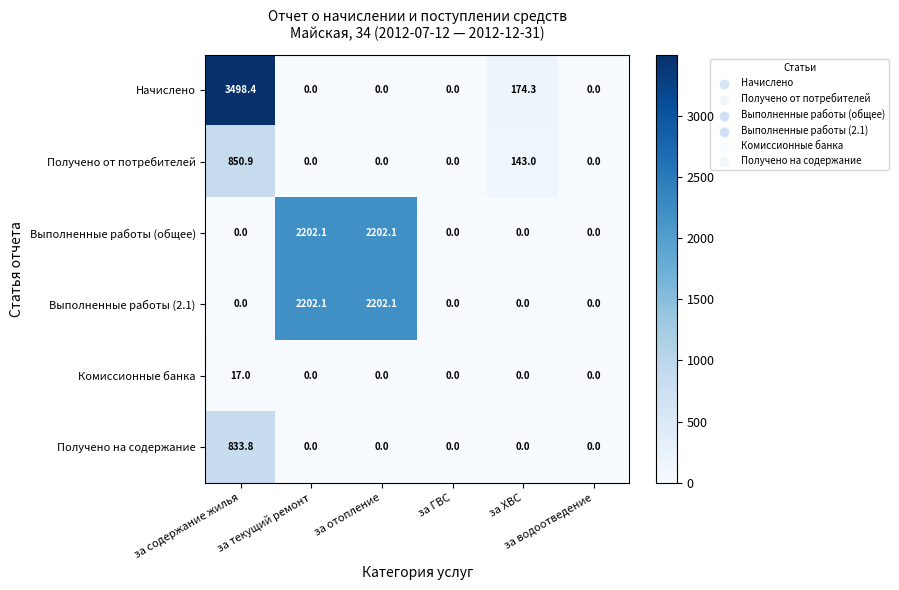

How many values in the Выполненные работы (общее) series exceed 0?

2